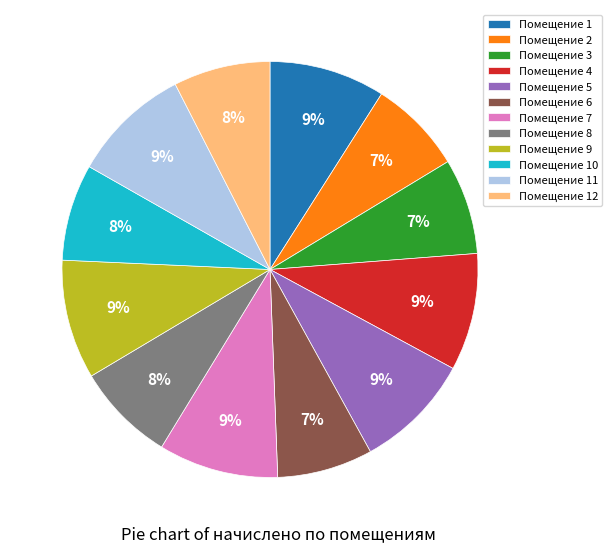

Approximately how many times larger is the value at Помещение 9 compared to Помещение 4?

1.0